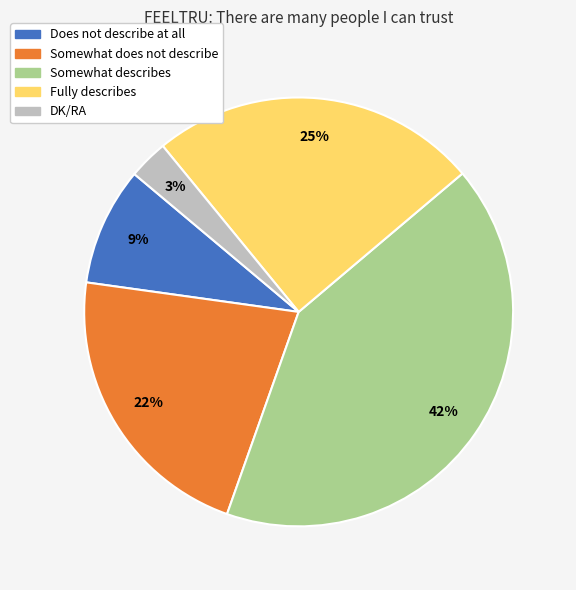

To the nearest percent, what portion does DK/RA represent?

3%